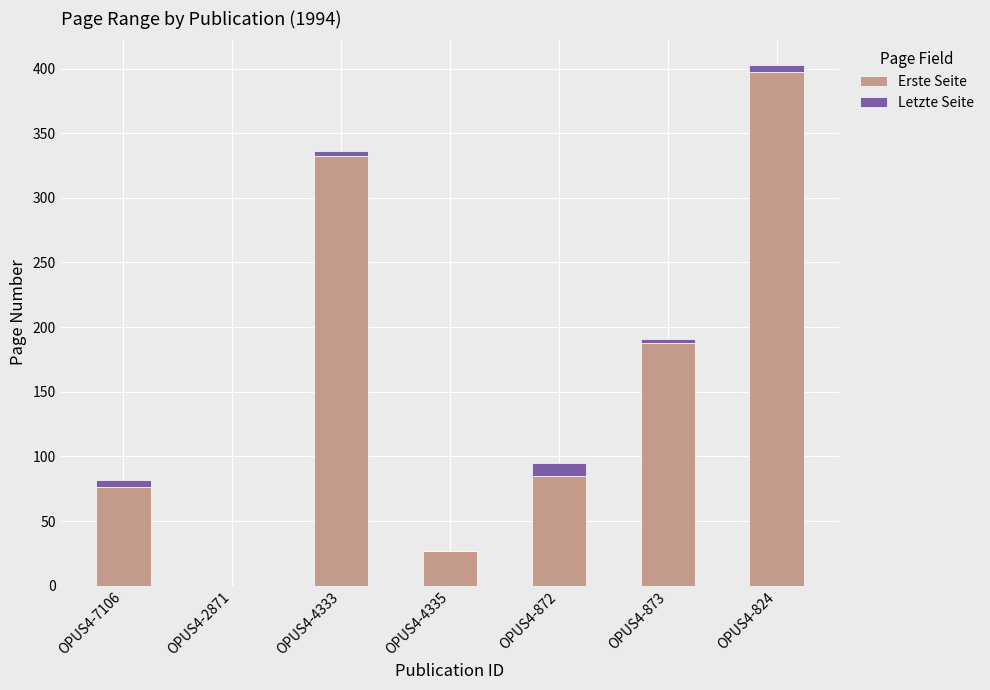

At which category is the sum across all series the highest?

OPUS4-824